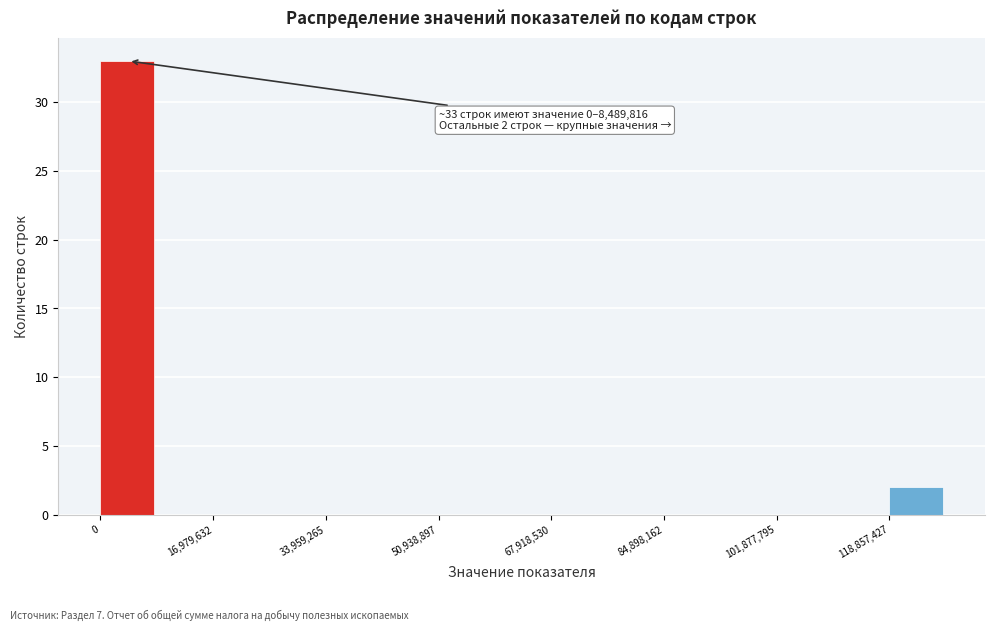

Which range on the x-axis has the tallest bar?

0 to 8000000